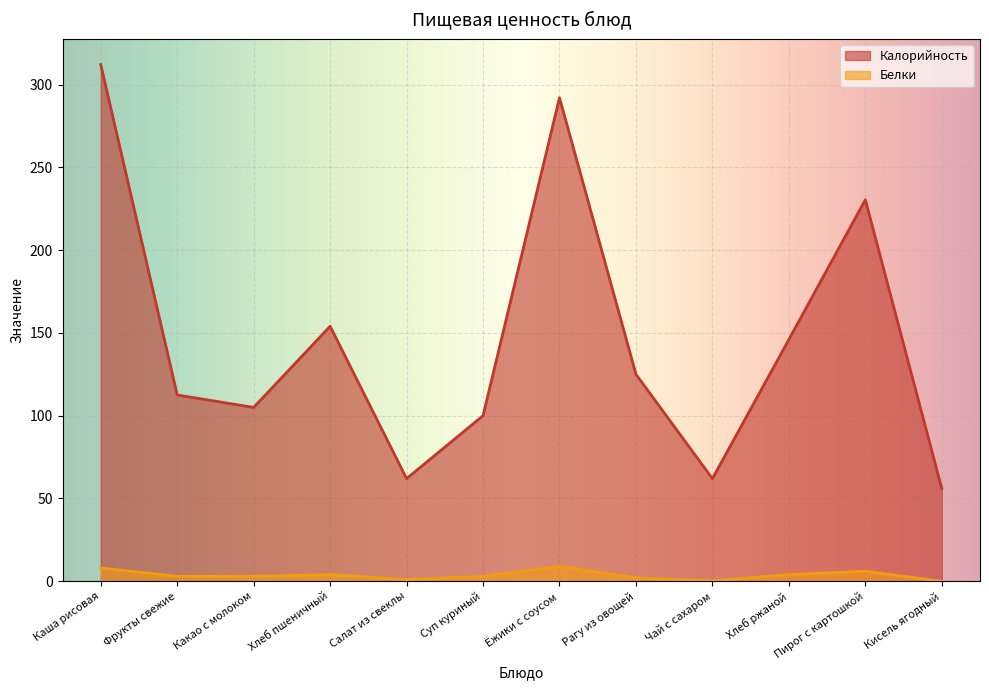

How many data points in Белки are above 3?

5